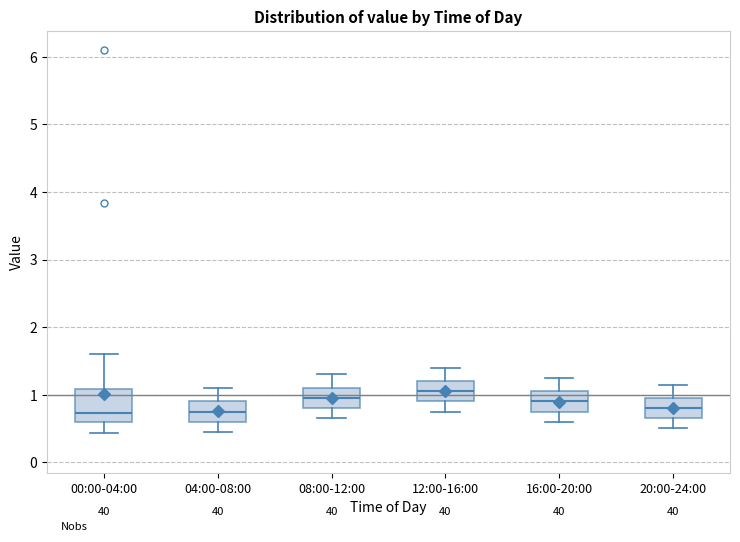

Where does the lower whisker of the box for 20:00-24:00 end on the y-axis? The values are not printed on the chart, so give them approximately, as read against the axis.

0.5